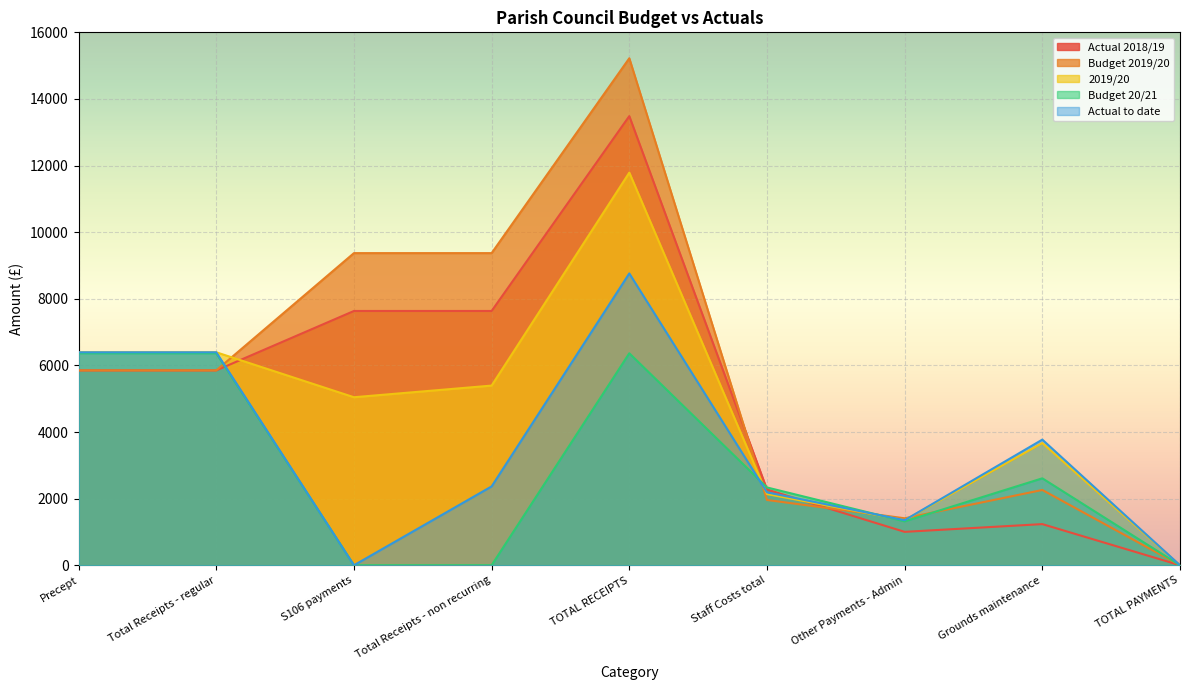

Reading left to right, extract all data points from this chart.

Actual 2018/19: Precept=5850.0	Total Receipts - regular=5850.0	S106 payments=7634.2	Total Receipts - non recurring=7634.2	TOTAL RECEIPTS=13484.2	Staff Costs total=2273.8	Other Payments - Admin=1002.5	Grounds maintenance=1235.0	TOTAL PAYMENTS=0.0
Budget 2019/20: Precept=5850.0	Total Receipts - regular=5850.0	S106 payments=9371.4	Total Receipts - non recurring=9371.4	TOTAL RECEIPTS=15221.4	Staff Costs total=1960.0	Other Payments - Admin=1410.0	Grounds maintenance=2260.0	TOTAL PAYMENTS=0.0
2019/20: Precept=6394.0	Total Receipts - regular=6394.0	S106 payments=5044.3	Total Receipts - non recurring=5394.3	TOTAL RECEIPTS=11788.3	Staff Costs total=2137.4	Other Payments - Admin=1353.4	Grounds maintenance=3670.0	TOTAL PAYMENTS=0.0
Budget 20/21: Precept=6364.0	Total Receipts - regular=6364.0	S106 payments=0.0	Total Receipts - non recurring=0.0	TOTAL RECEIPTS=6364.0	Staff Costs total=2336.0	Other Payments - Admin=1318.0	Grounds maintenance=2610.0	TOTAL PAYMENTS=0.0
Actual to date: Precept=6394.0	Total Receipts - regular=6394.0	S106 payments=0.0	Total Receipts - non recurring=2367.1	TOTAL RECEIPTS=8761.1	Staff Costs total=2188.6	Other Payments - Admin=1353.4	Grounds maintenance=3772.0	TOTAL PAYMENTS=0.0